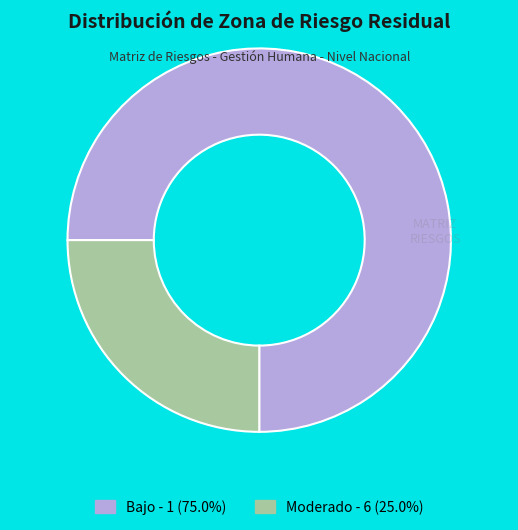

Does any single category account for the majority?

Yes